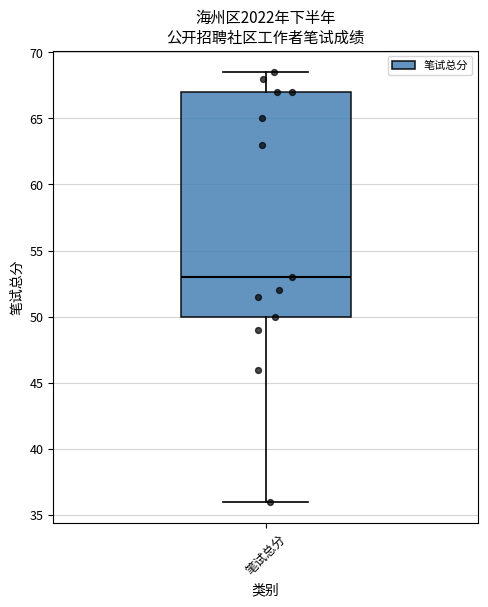

Read this box plot against the y-axis: the position of the median line, the range covered by the box, and the ends of both whiskers. The values are not printed on the chart, so give them approximately, as read against the axis.

median 53.0, box 50.0 to 67.0, whiskers 36.0 to 68.5